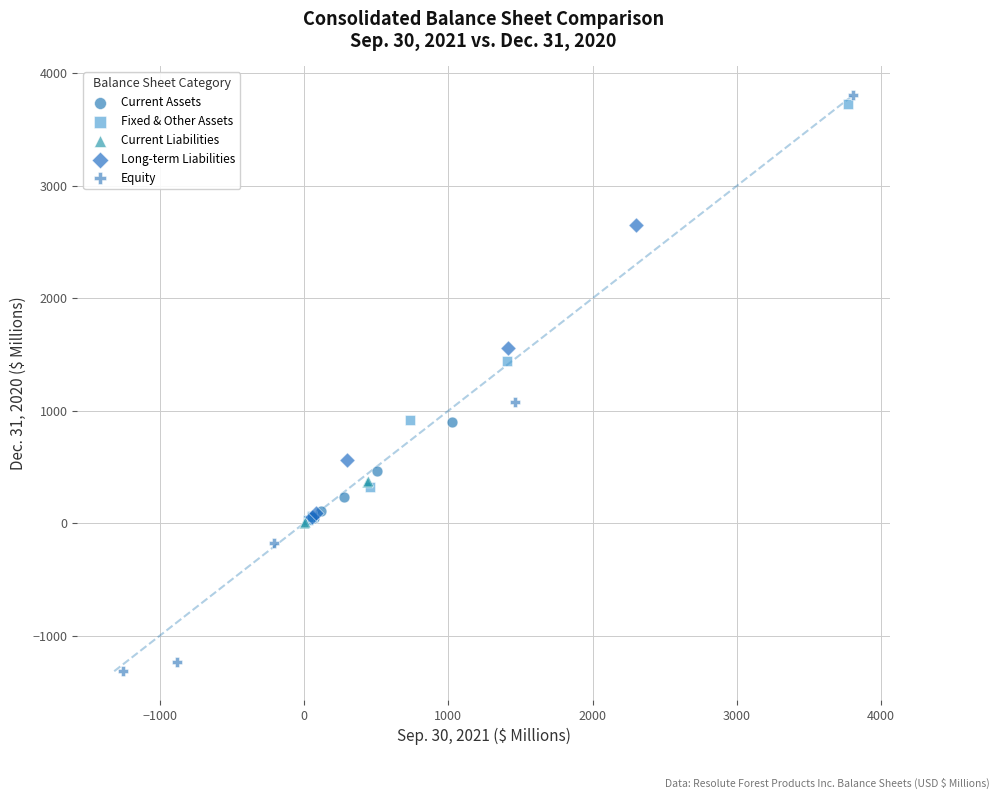

Which series has the widest spread of Y values?

Equity